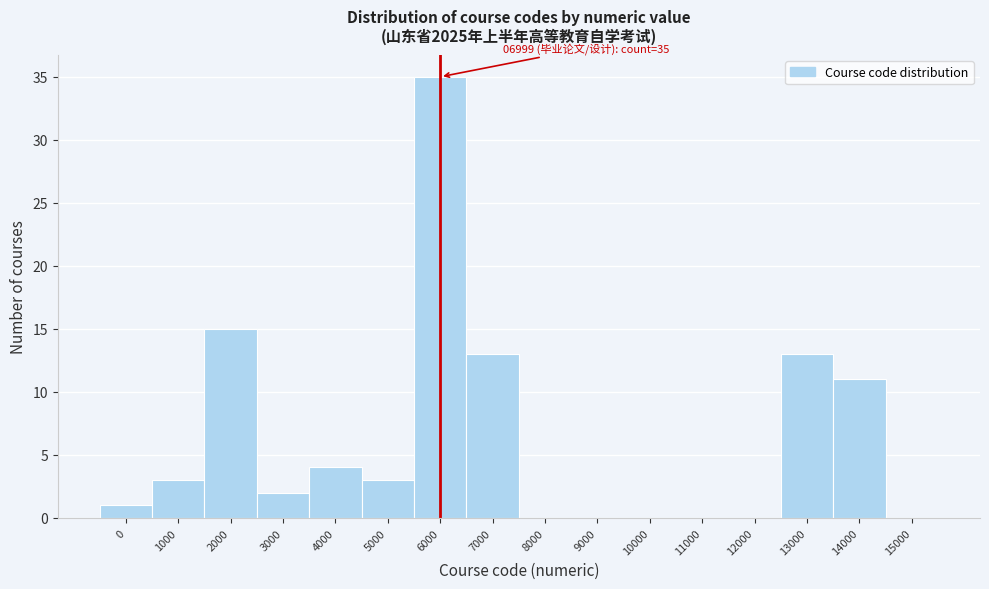

Reading left to right, extract all data points from this chart.

0=1	1000=3	2000=15	3000=2	4000=4	5000=3	6000=35	7000=13	8000=0	9000=0	10000=0	11000=0	12000=0	13000=13	14000=11	15000=0